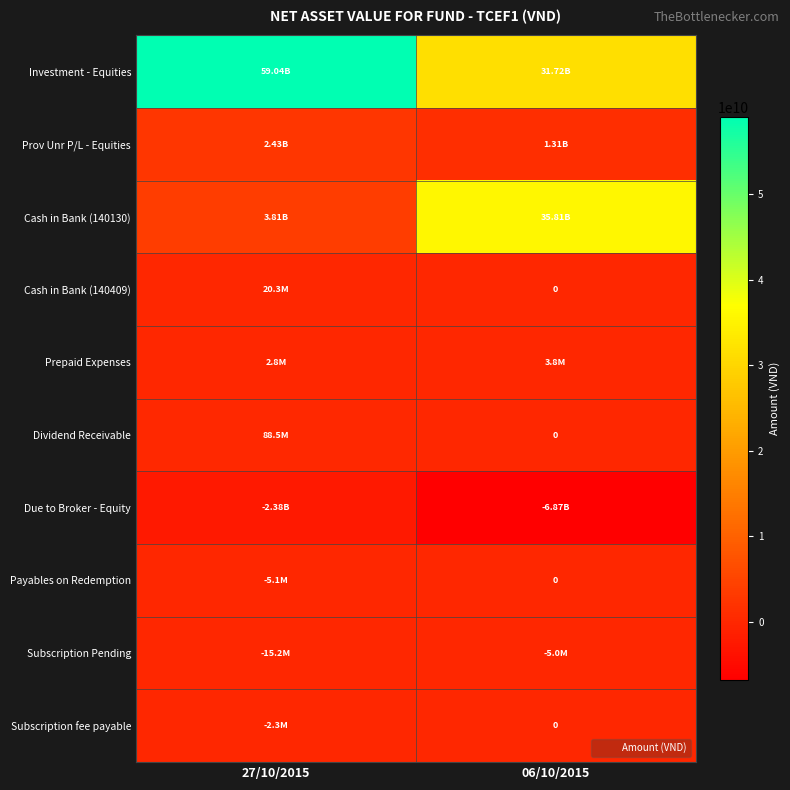

What is the maximum value for Dividend Receivable?

88500000